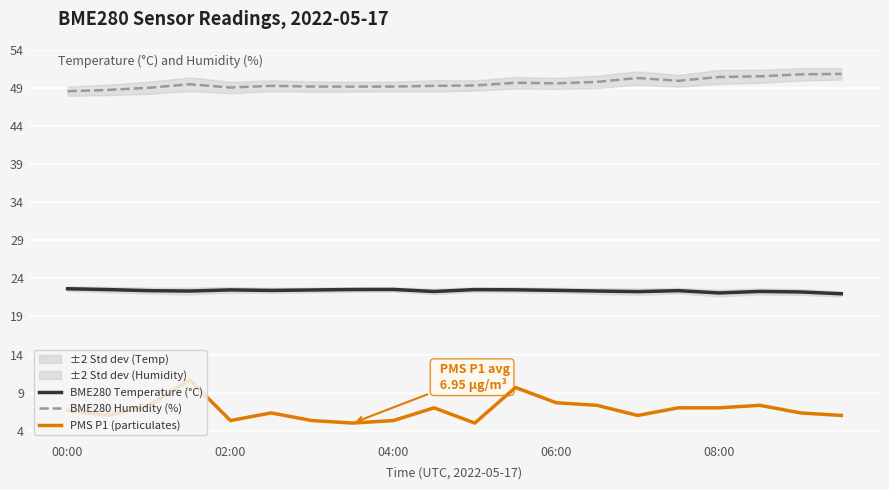

The BME280 Humidity (%) series shows 49.6 at 06:00. True or false?

True